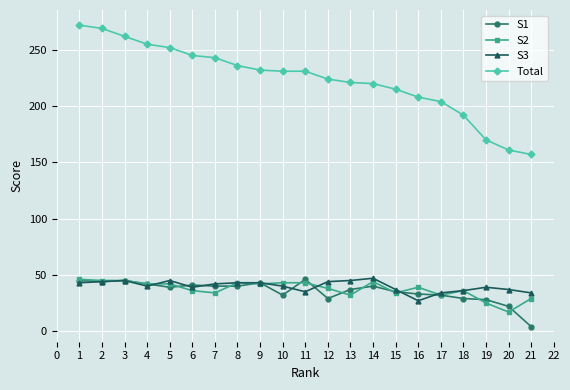

What is the total value across all series at 13?

335